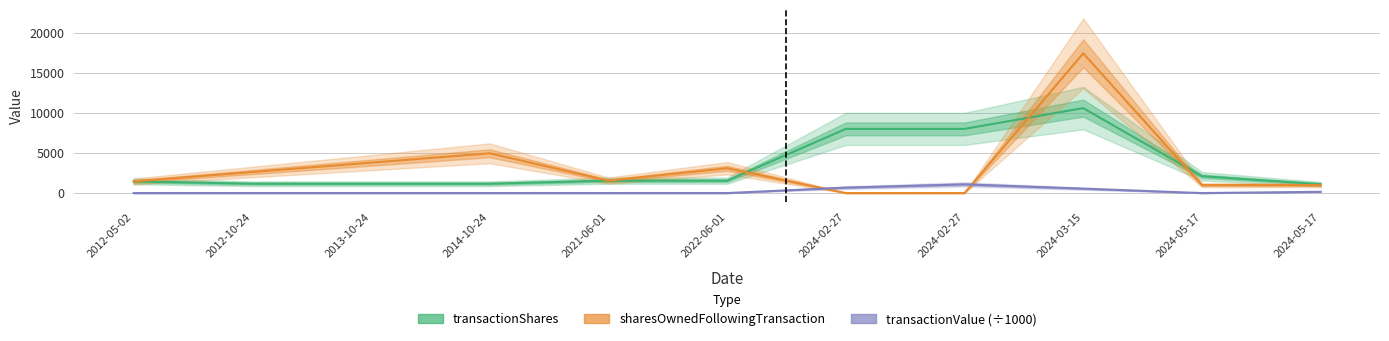

True or false: transactionValue (÷1000) and transactionShares cross at least once.

False